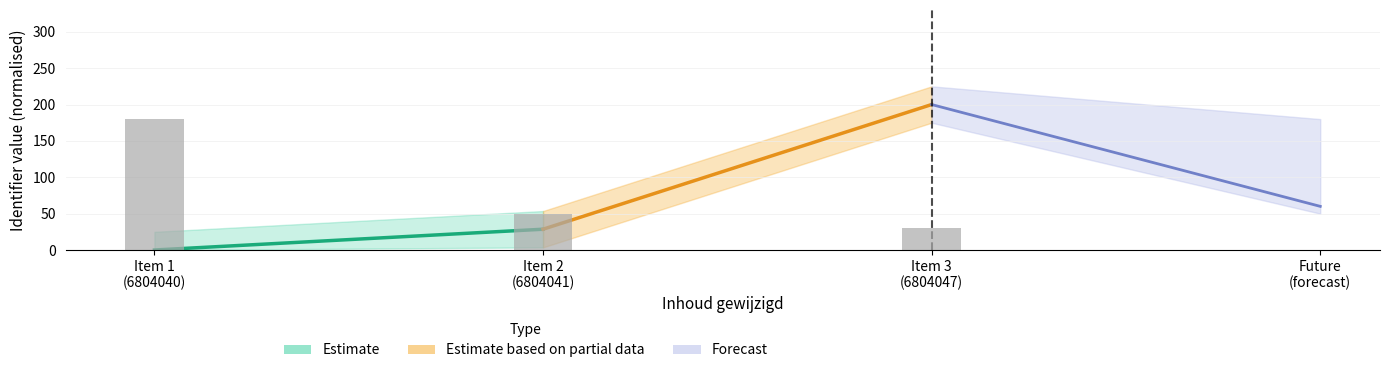

Reading right to left, list all the values displayed in this chart.

30	50	180